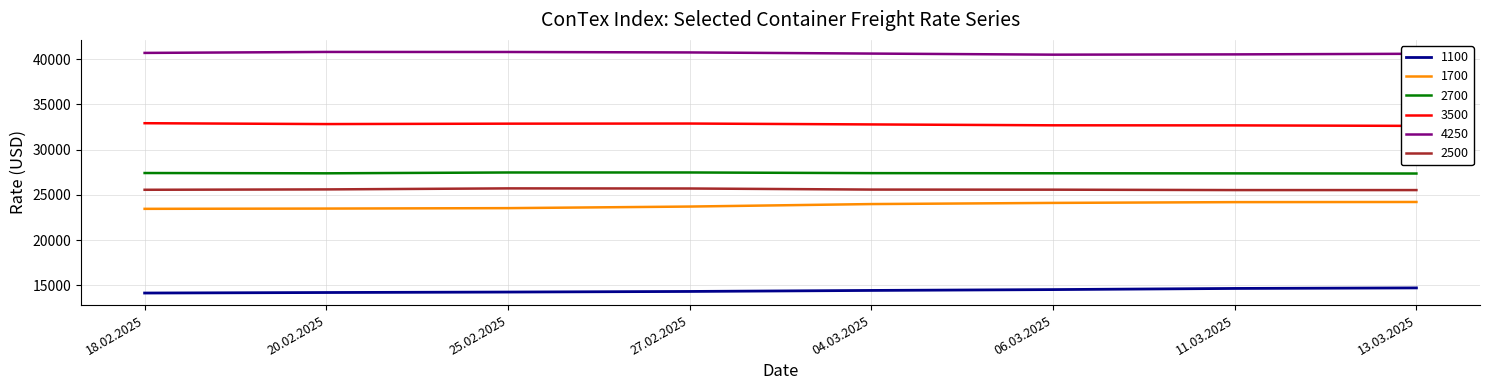

At which category is the sum across all series the highest?

13.03.2025